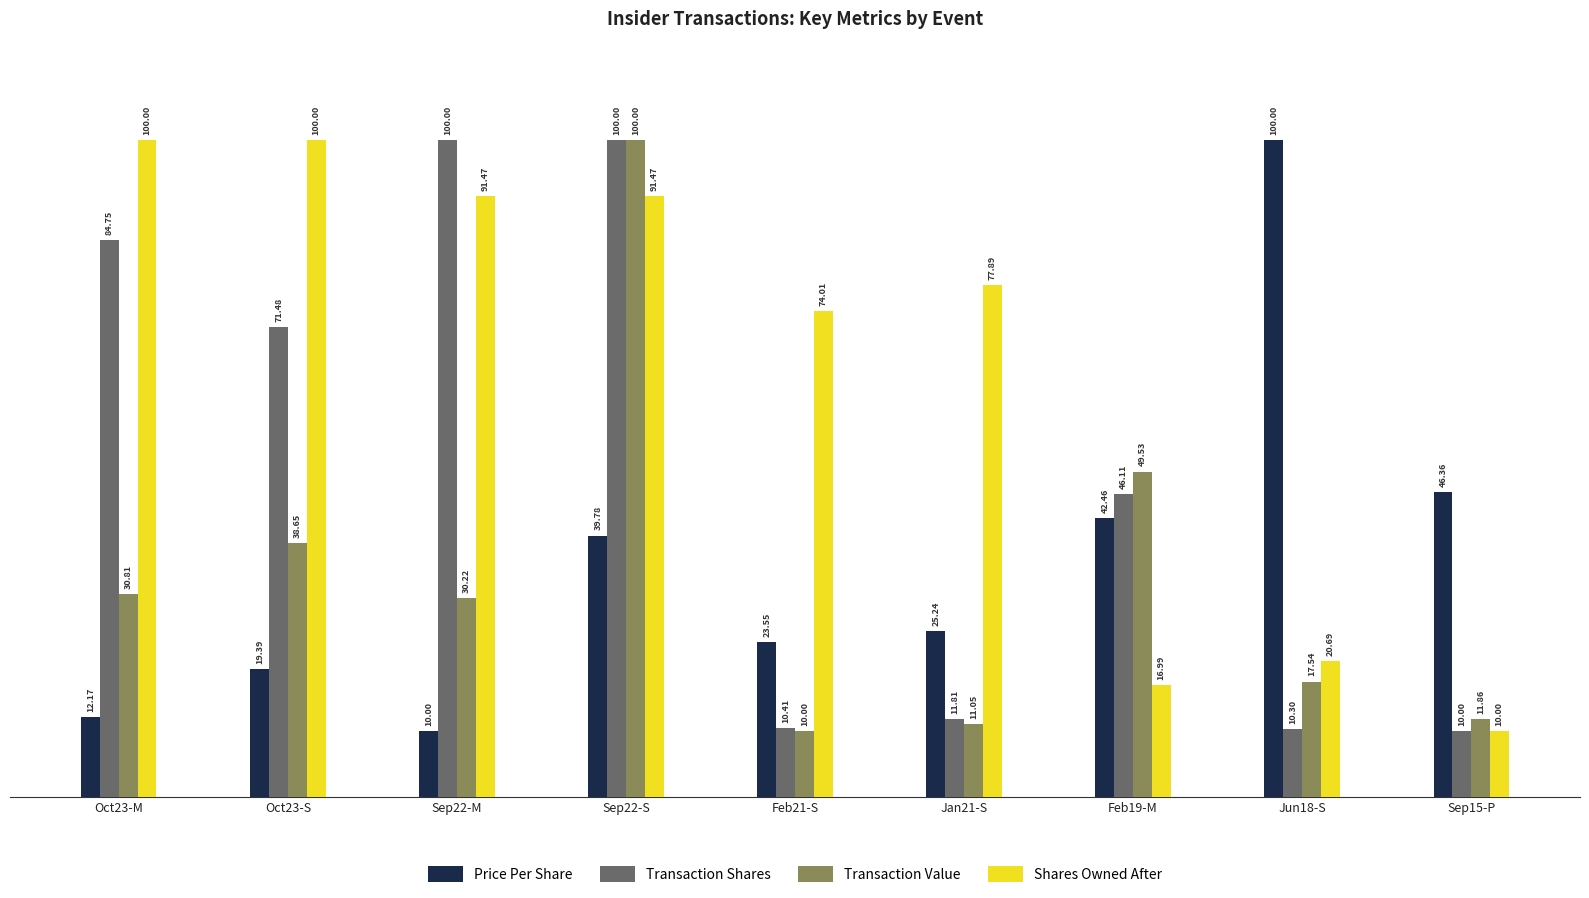

What is the approximate value of Transaction Value at Feb19-M?

49.5